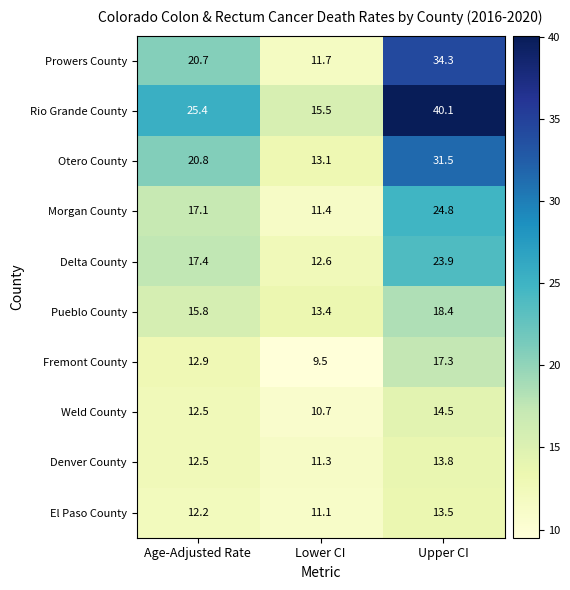

Reading right to left, extract all data points from this chart.

Prowers County: 34.3	11.7	20.7
Rio Grande County: 40.1	15.5	25.4
Otero County: 31.5	13.1	20.8
Morgan County: 24.8	11.4	17.1
Delta County: 23.9	12.6	17.4
Pueblo County: 18.4	13.4	15.8
Fremont County: 17.3	9.5	12.9
Weld County: 14.5	10.7	12.5
Denver County: 13.8	11.3	12.5
El Paso County: 13.5	11.1	12.2